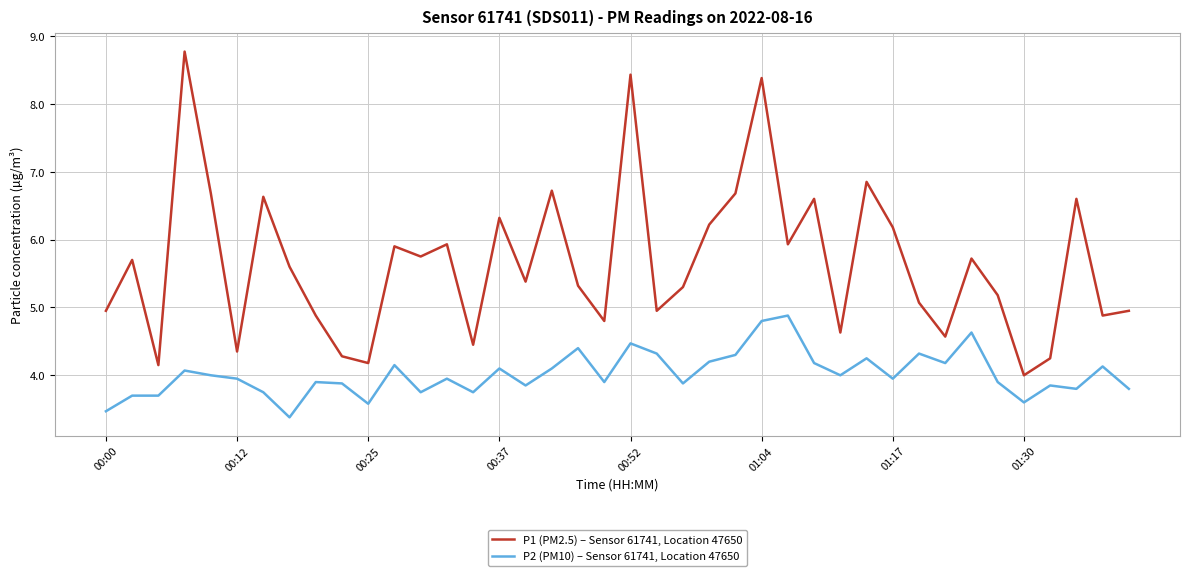

Which series has the largest total across all categories?

P1 (PM2.5) – Sensor 61741, Location 47650